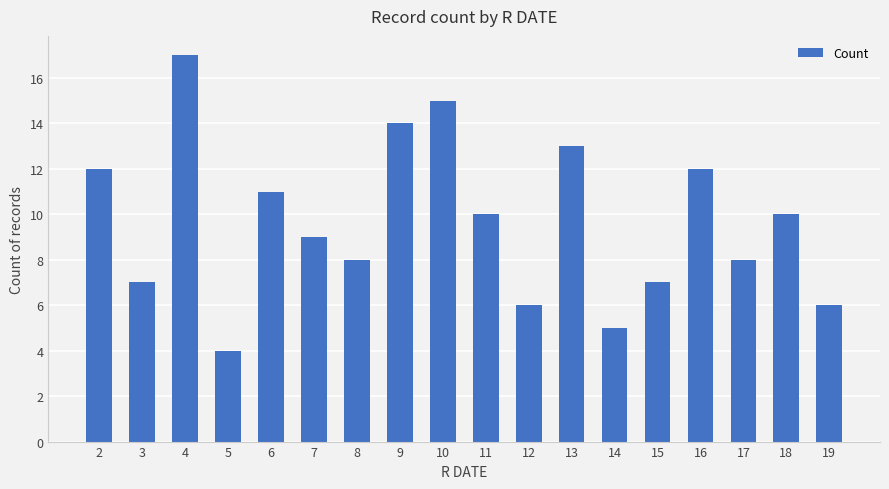

Is it true that the value at 15 is 7?

True